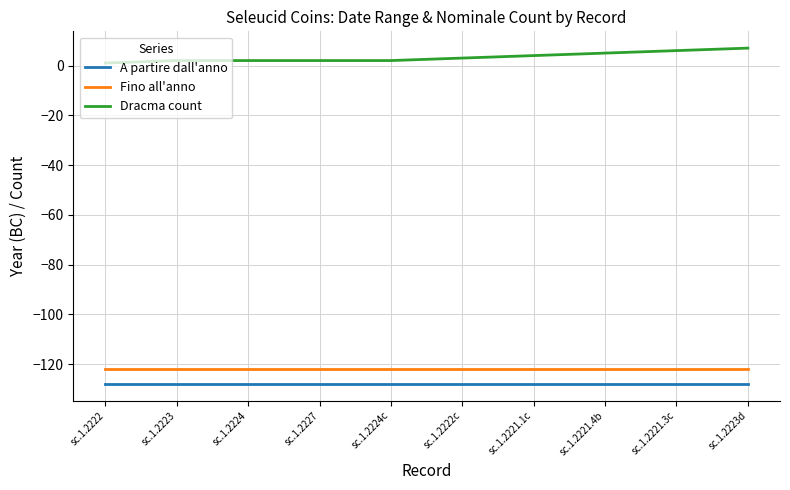

What is the difference between the maximum and minimum values in the Dracma count series?

6